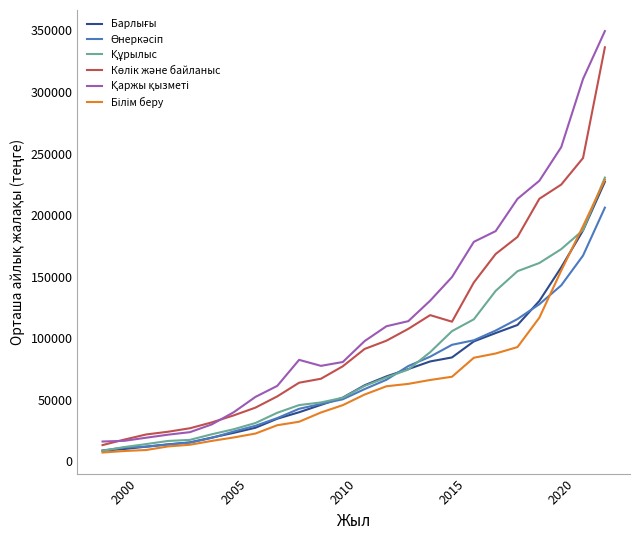

How many lines are shown in the chart?

6